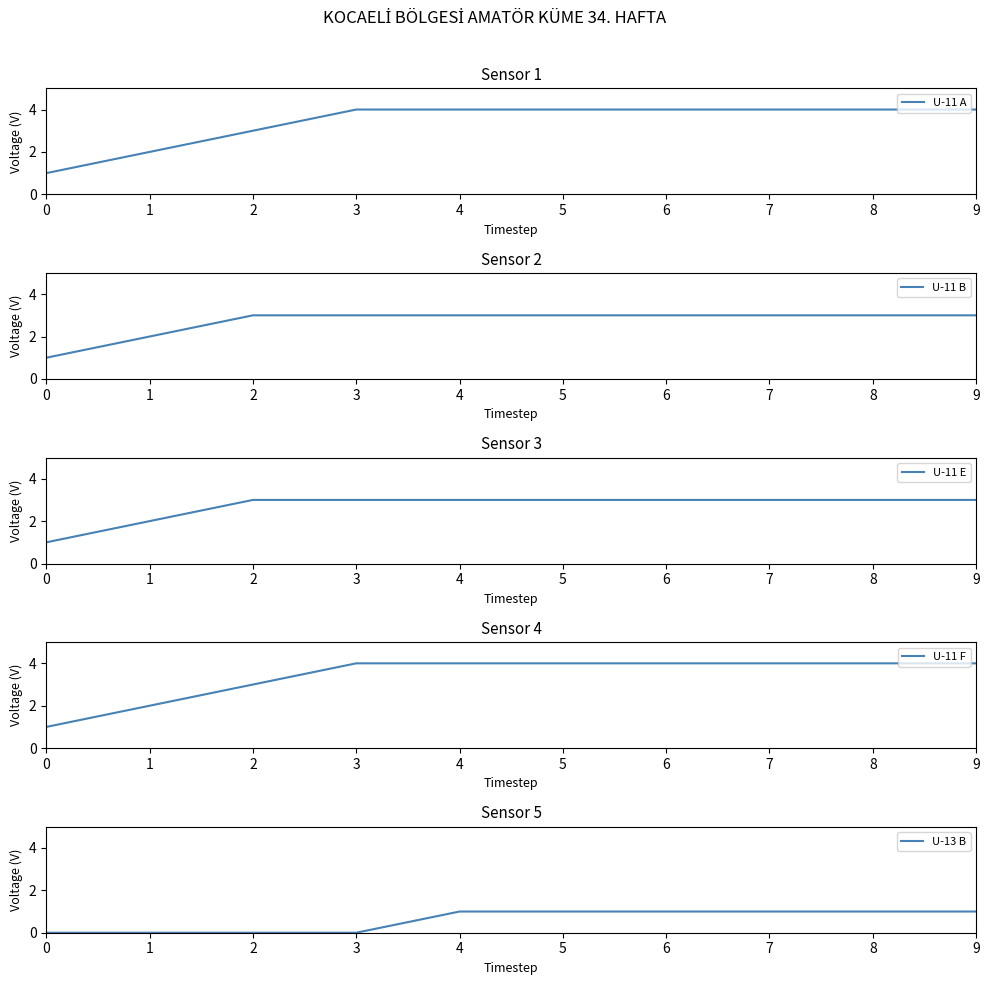

Reading right to left, extract all data points from this chart.

U-11 A: 9=4	8=4	7=4	6=4	5=4	4=4	3=4	2=3	1=2	0=1
U-11 B: 9=3	8=3	7=3	6=3	5=3	4=3	3=3	2=3	1=2	0=1
U-11 E: 9=3	8=3	7=3	6=3	5=3	4=3	3=3	2=3	1=2	0=1
U-11 F: 9=4	8=4	7=4	6=4	5=4	4=4	3=4	2=3	1=2	0=1
U-13 B: 9=1	8=1	7=1	6=1	5=1	4=1	3=0	2=0	1=0	0=0